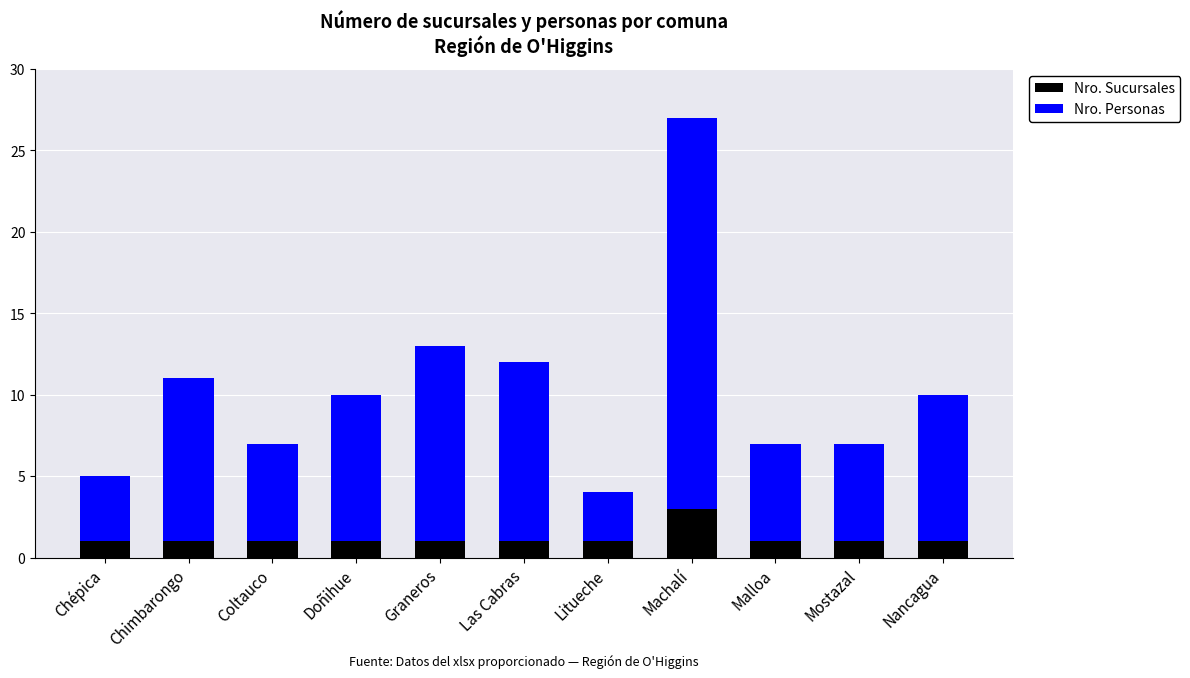

The value of Nro. Sucursales at Machalí is 5. True or false?

False